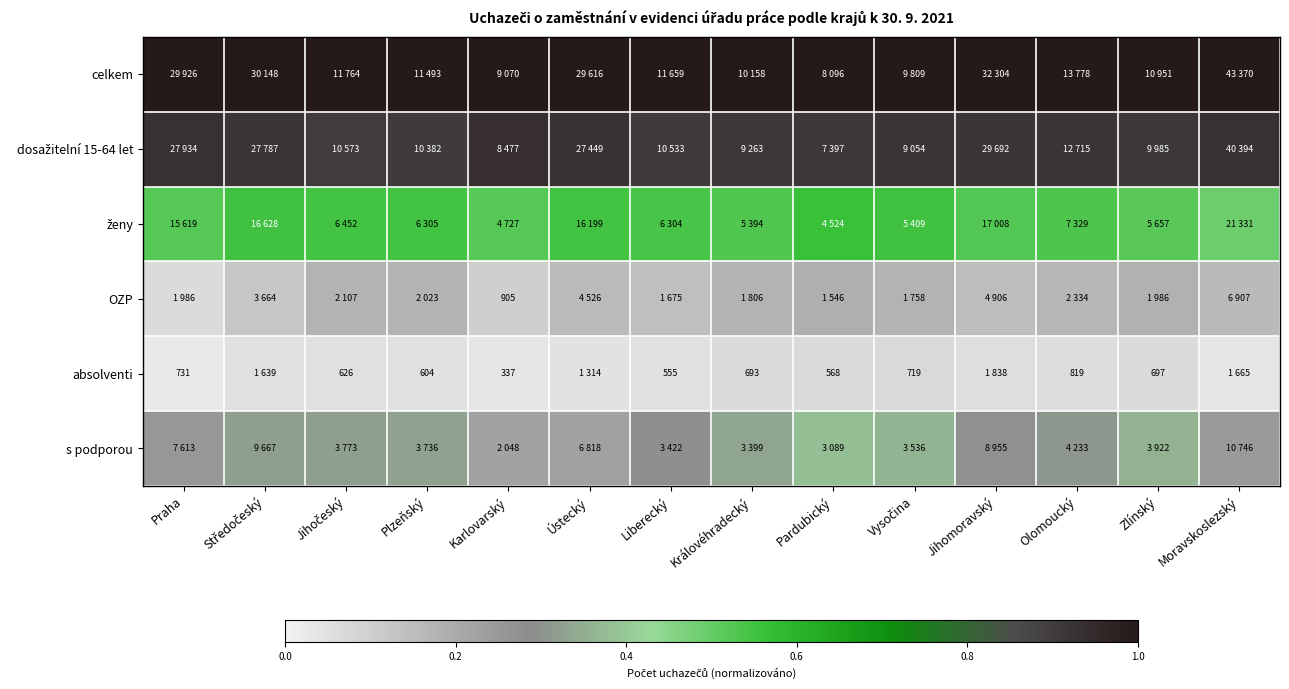

The value of celkem at Středočeský is 0.3. True or false?

False